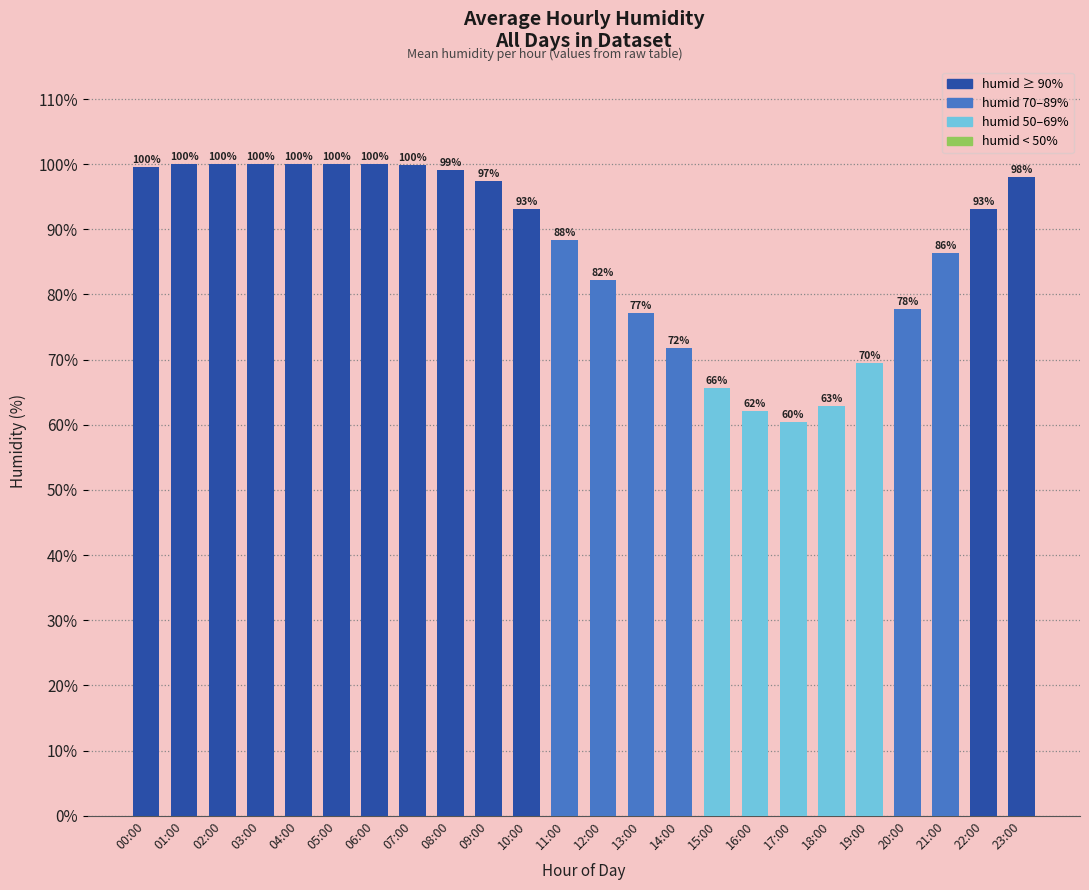

How many bars are there in total?

24